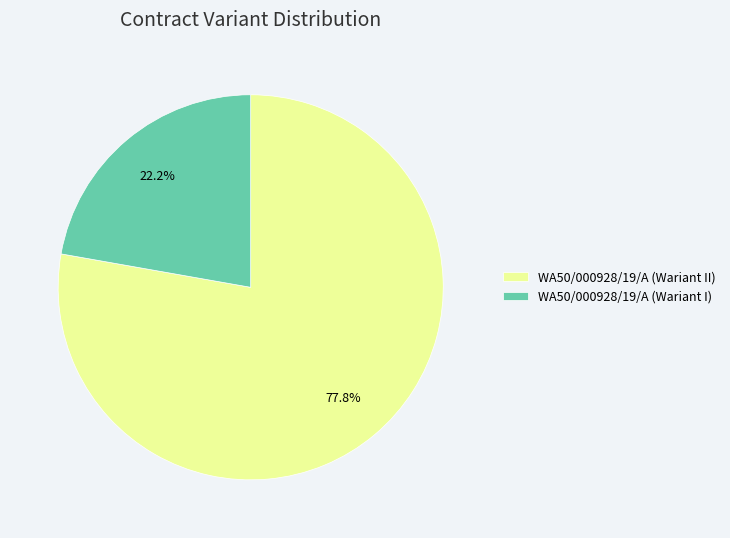

The WA50/000928/19/A (Wariant II) slice represents 78% of the pie. True or false?

True